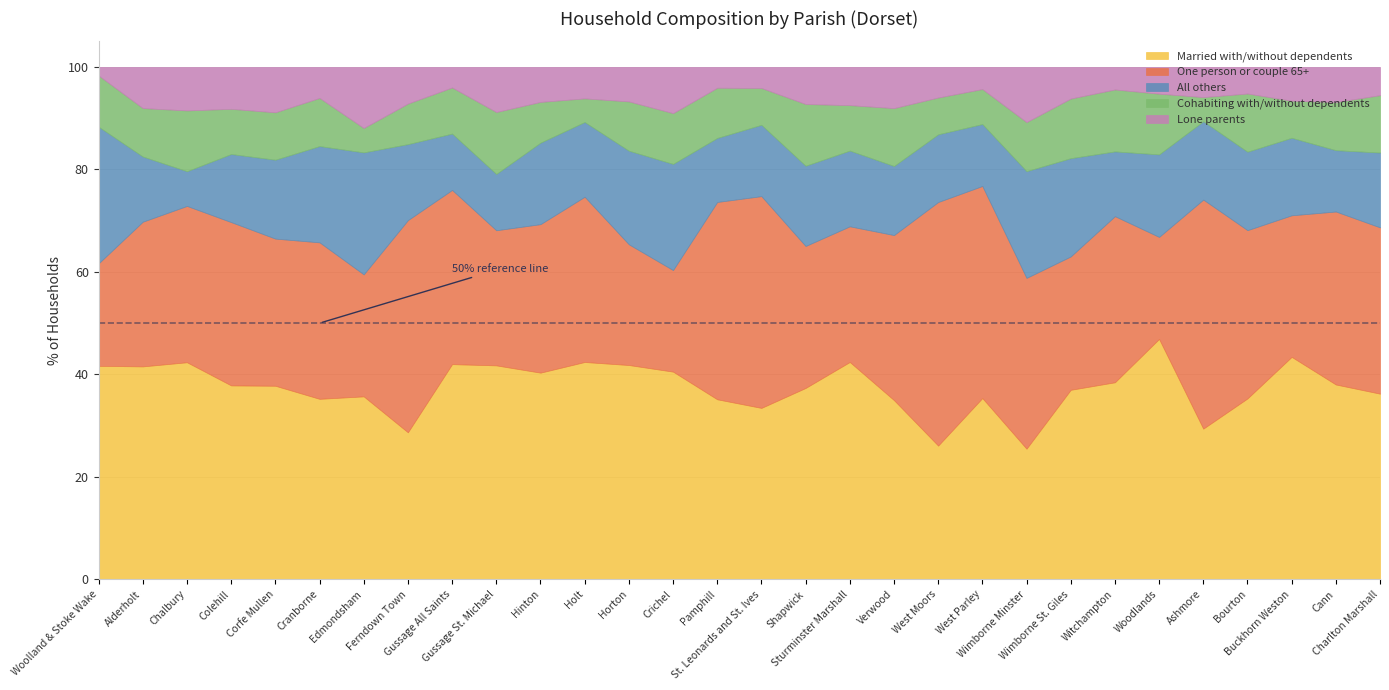

Where is the first local minimum for Lone parents?

Colehill